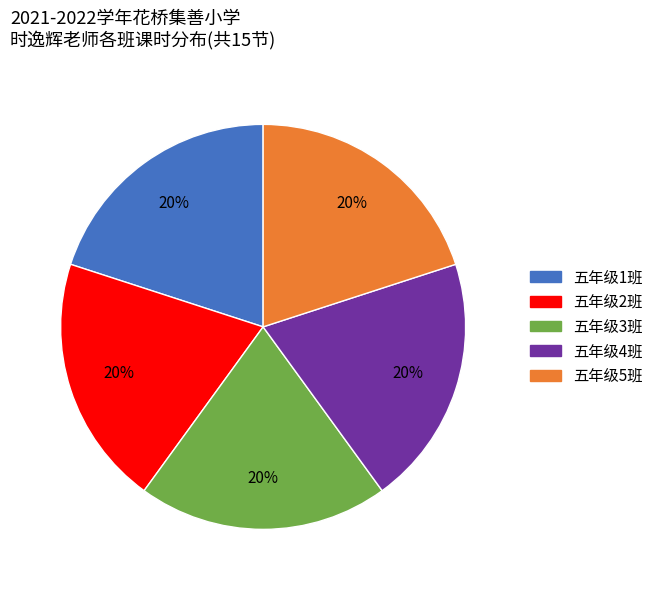

What is the ratio of the value at 五年级1班 to the value at 五年级4班?

1.0